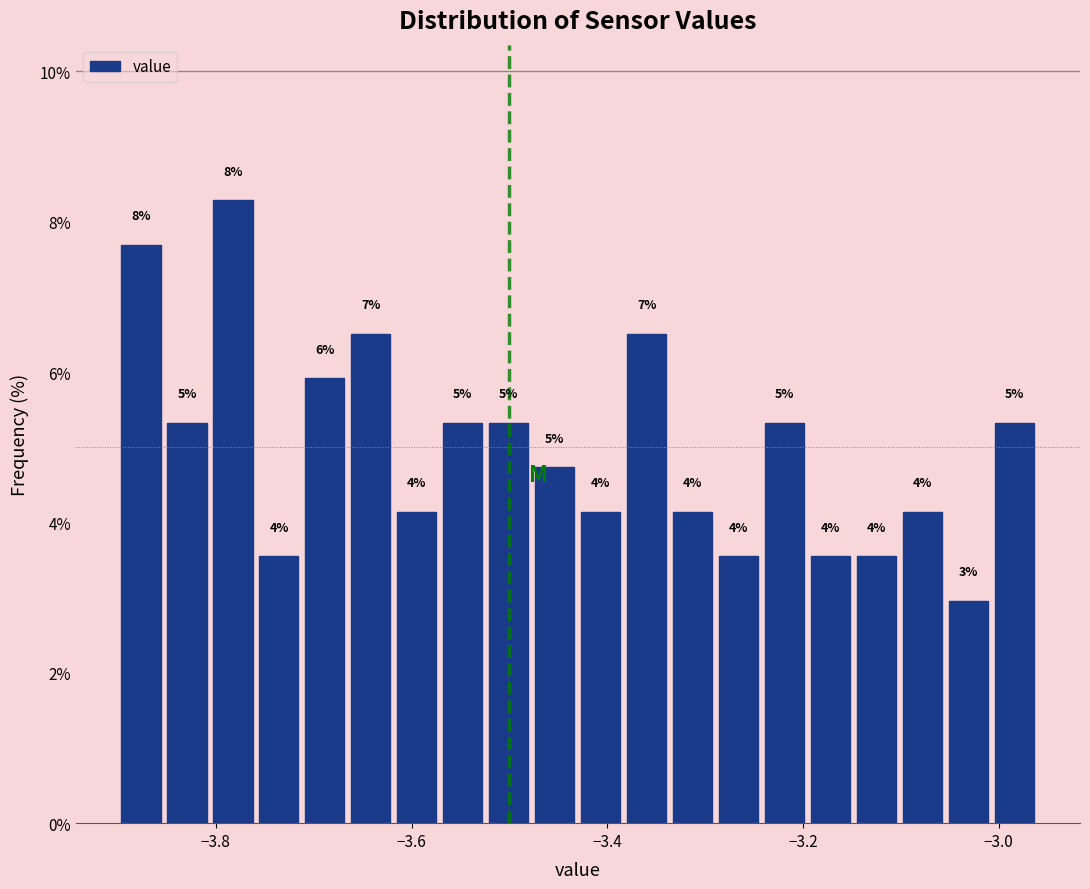

Read against the x-axis, roughly where is the centre of the tallest bar?

-3.78